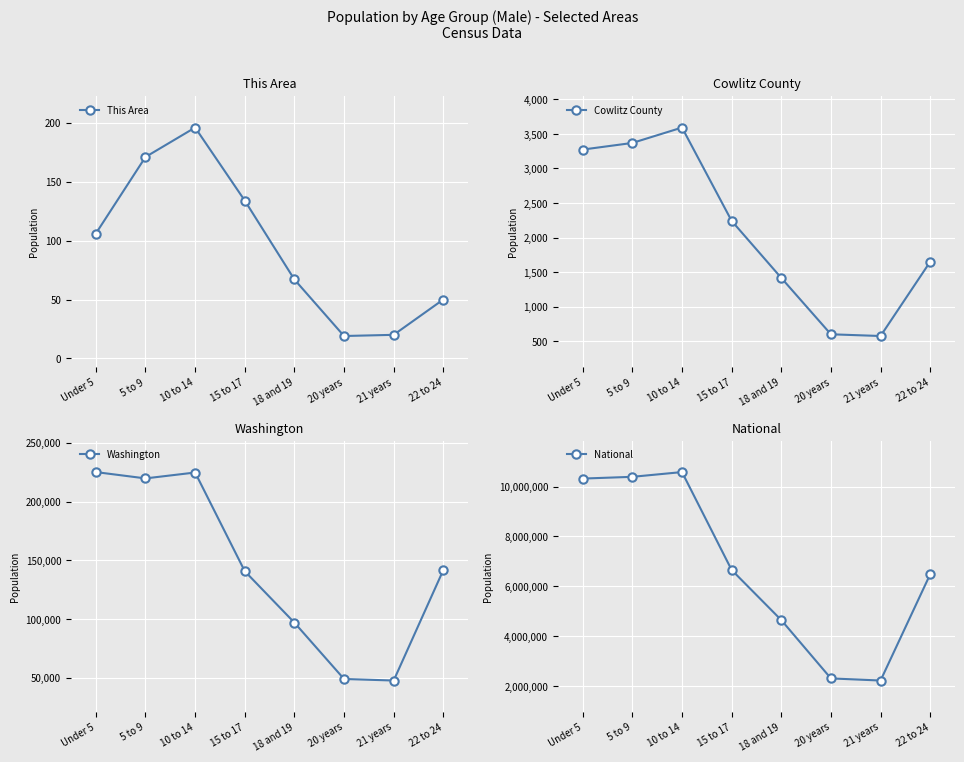

What is the label of the 1st point from the right?

22 to 24